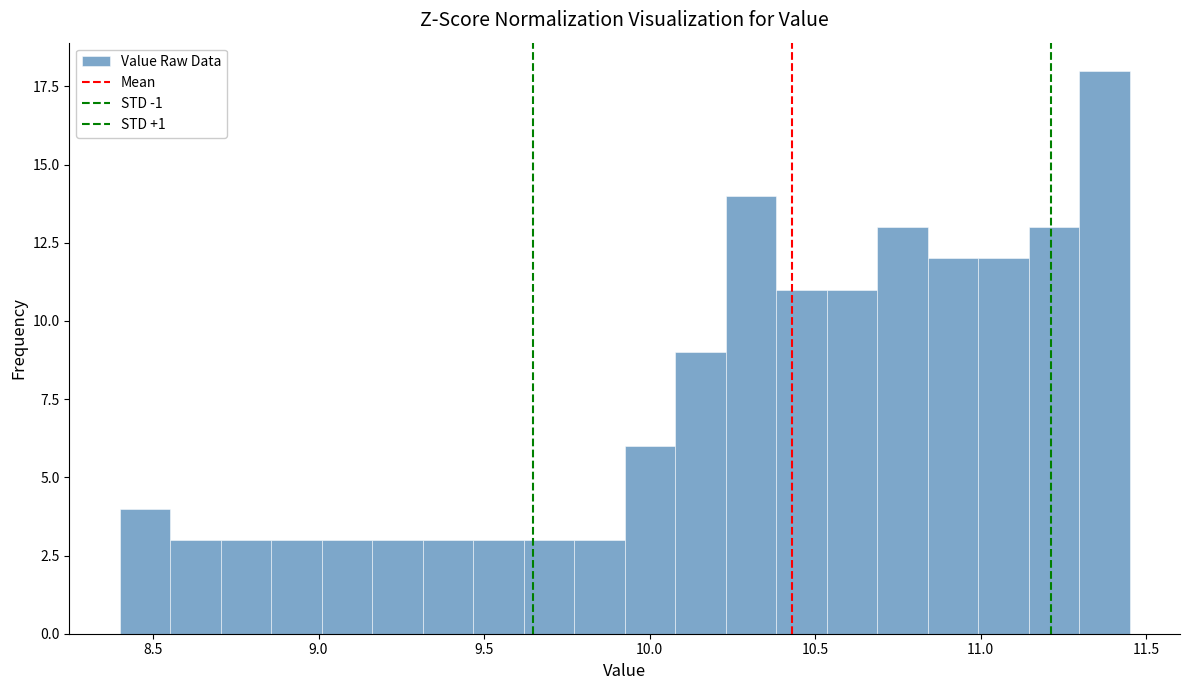

Around what value on the x-axis is the tallest bar? Give the approximate position of its centre, as read against the axis.

11.35